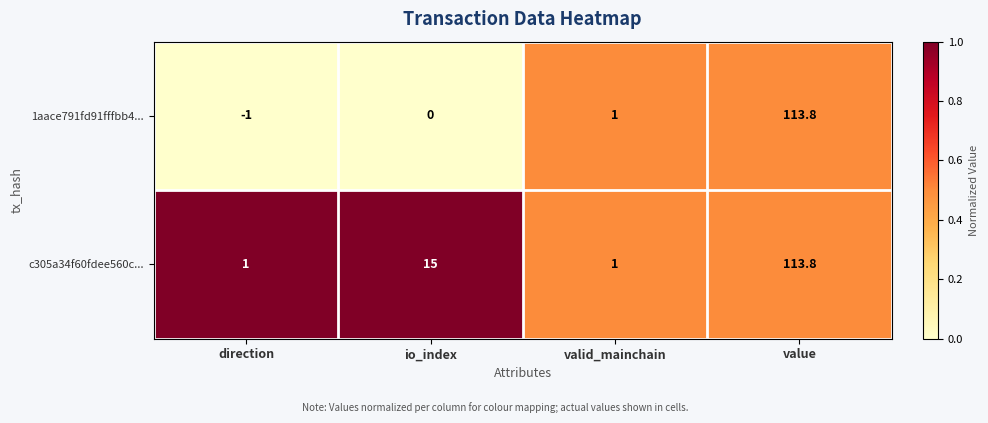

What is the spread (max minus min) of values at io_index?

15.0